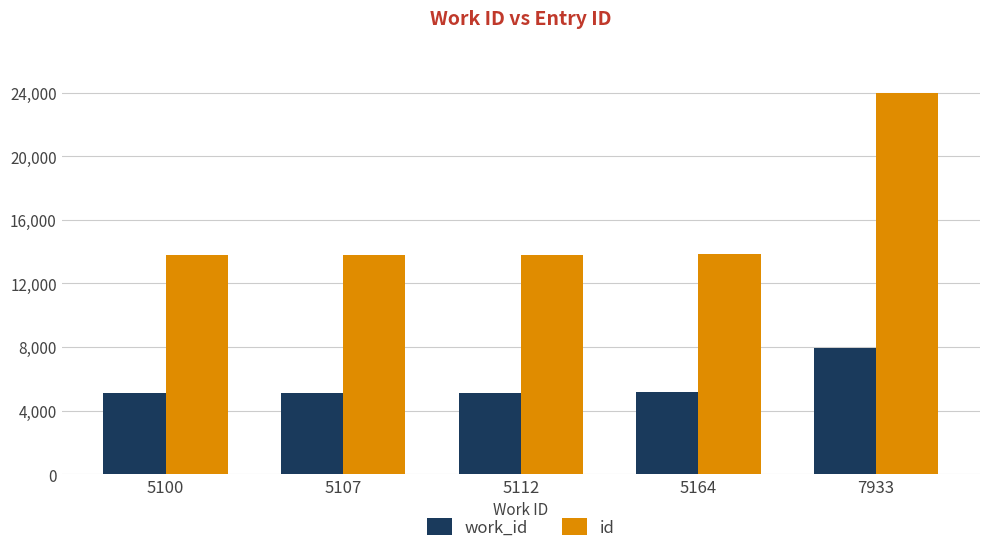

Rank the series by their average value, from highest to lowest.

id, work_id